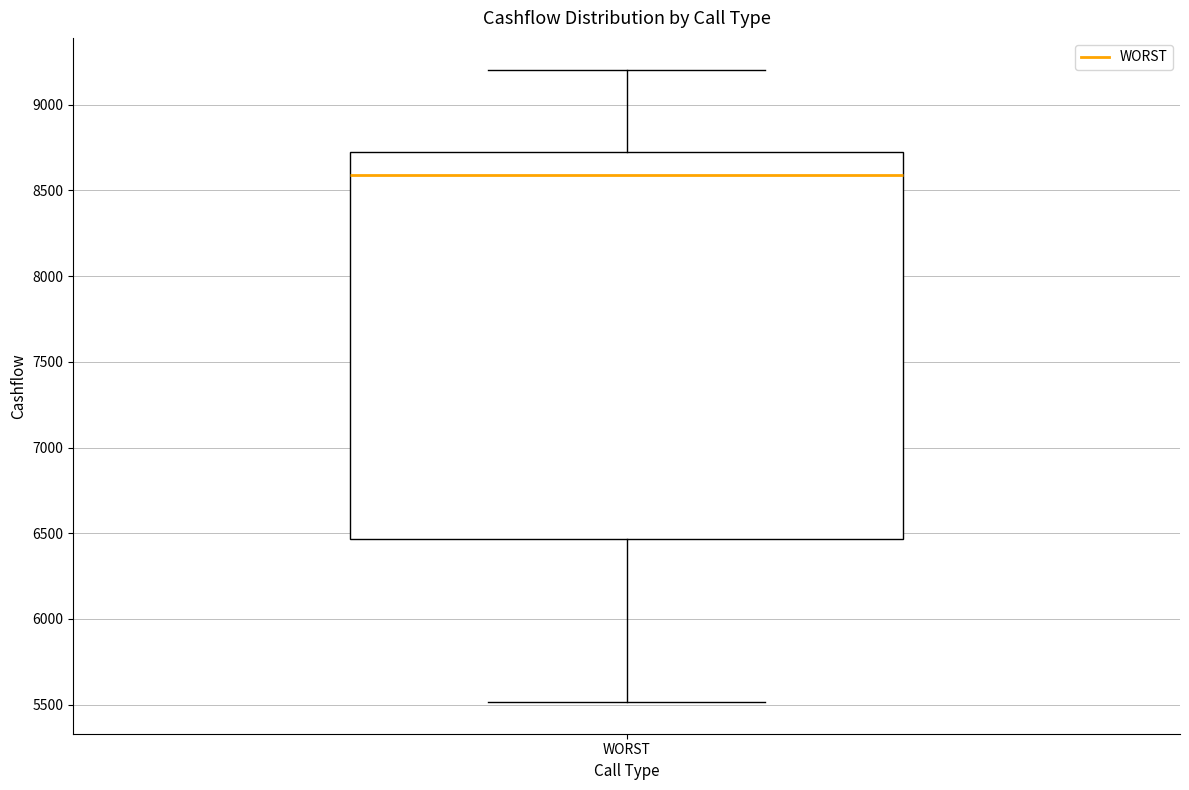

Read this box plot against the y-axis: the position of the median line, the range covered by the box, and the ends of both whiskers. The values are not printed on the chart, so give them approximately, as read against the axis.

median 8600, box 6450 to 8700, whiskers 5500 to 9200